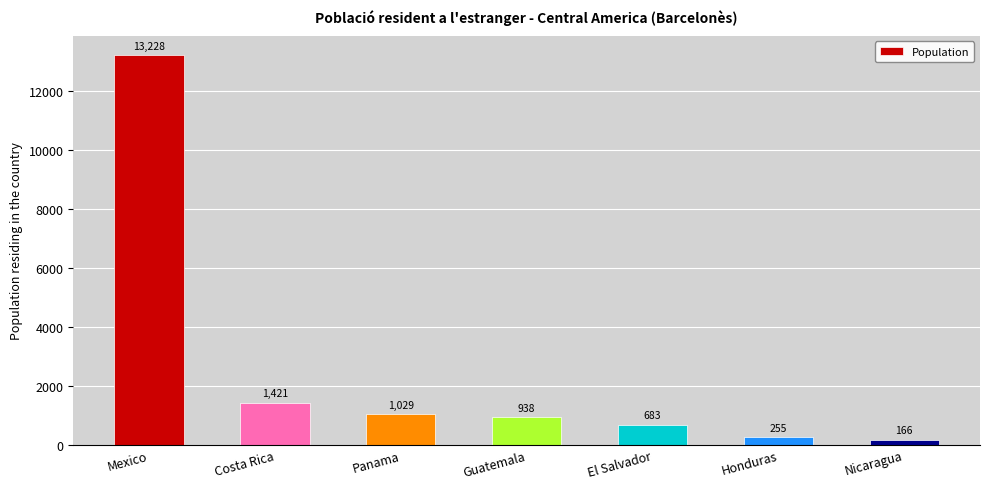

What is the sum of the values at Nicaragua and El Salvador?

849